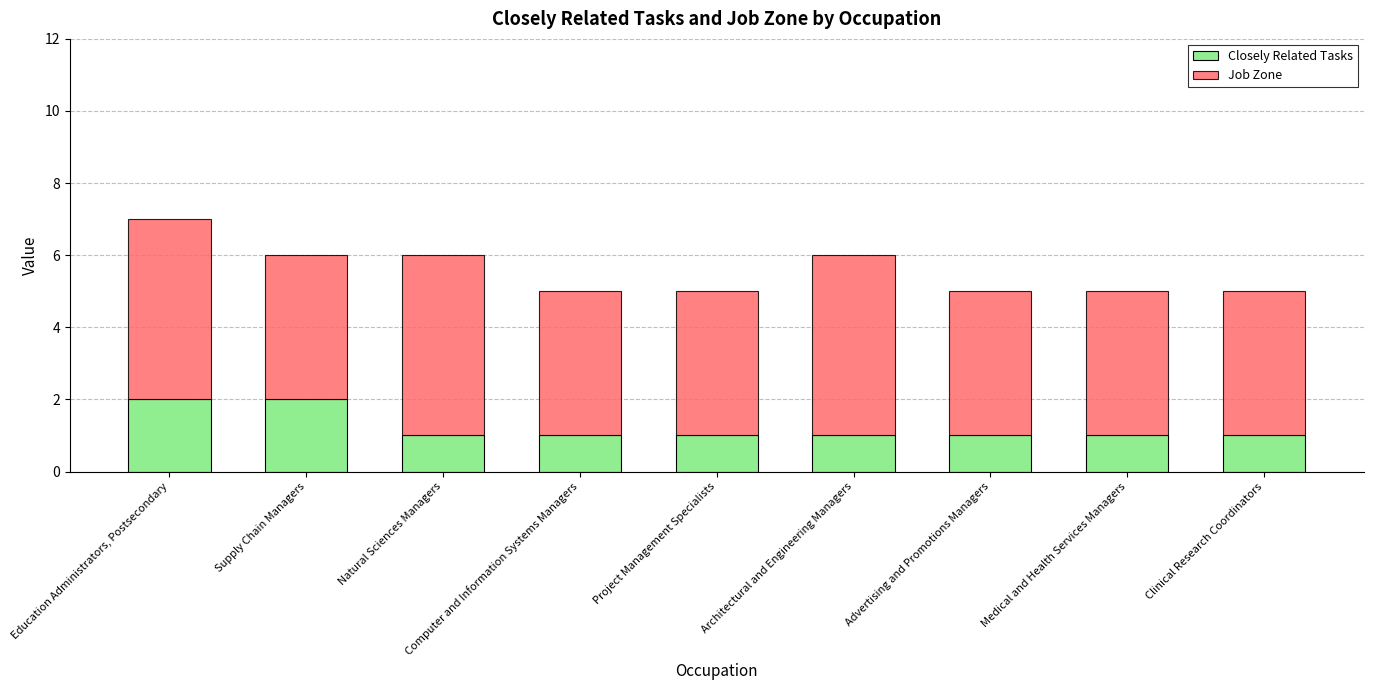

What is the difference between the second highest and minimum values in the Closely Related Tasks series?

1